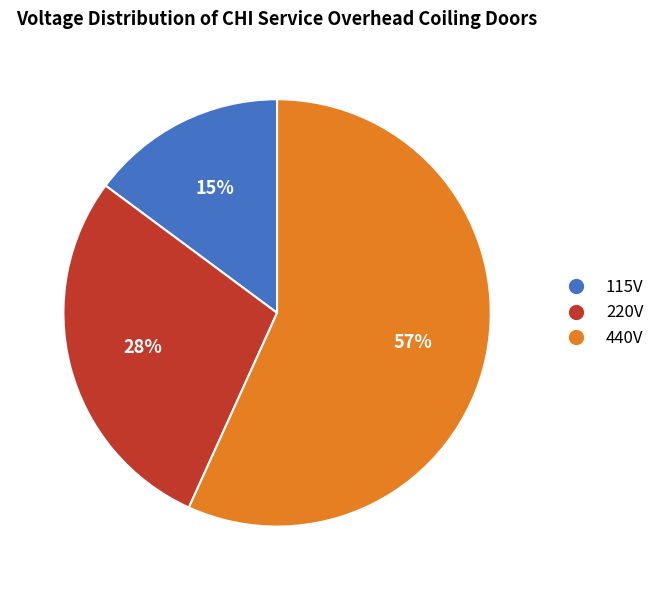

To the nearest percent, what percentage of the pie is 115V?

15%